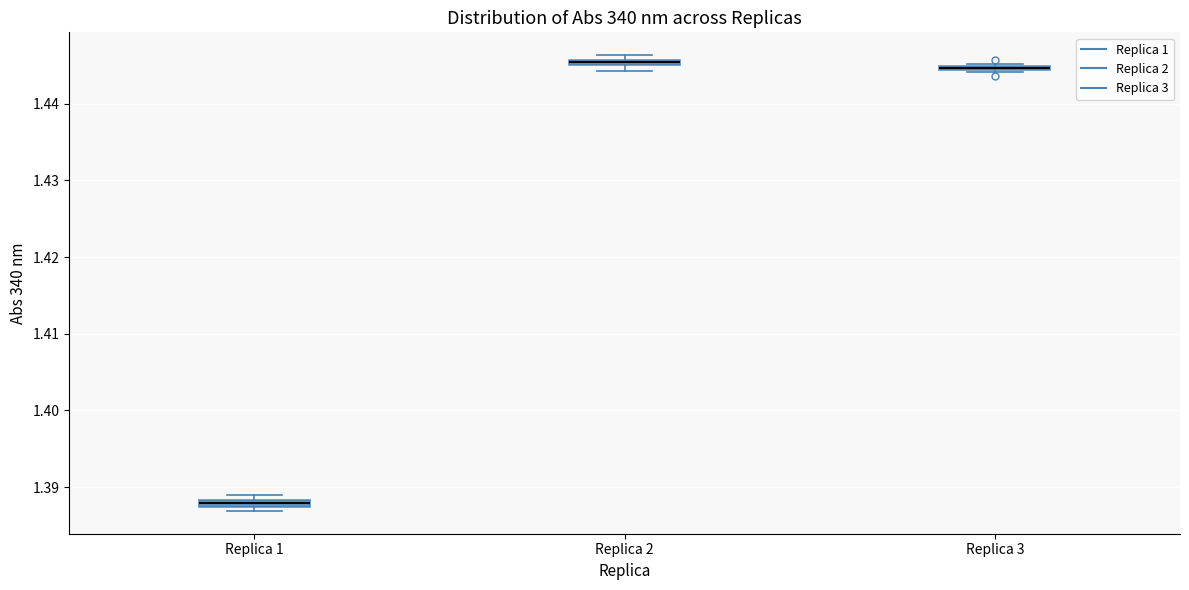

Where is the lower edge of the box for Replica 1 on the y-axis? The values are not printed on the chart, so give them approximately, as read against the axis.

1.387